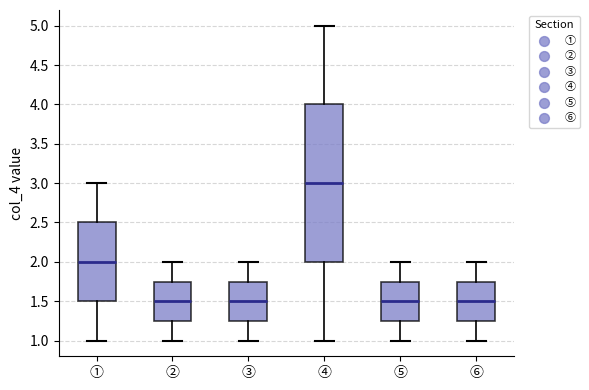

Reading left to right, read every box against the y-axis: the position of its median line, the range the box covers, and the ends of its whiskers. The values are not printed on the chart, so give them approximately, as read against the axis.

①: median 2.00, box 1.50 to 2.50, whiskers 1.00 to 3.00
②: median 1.50, box 1.25 to 1.75, whiskers 1.00 to 2.00
③: median 1.50, box 1.25 to 1.75, whiskers 1.00 to 2.00
④: median 3.00, box 2.00 to 4.00, whiskers 1.00 to 5.00
⑤: median 1.50, box 1.25 to 1.75, whiskers 1.00 to 2.00
⑥: median 1.50, box 1.25 to 1.75, whiskers 1.00 to 2.00